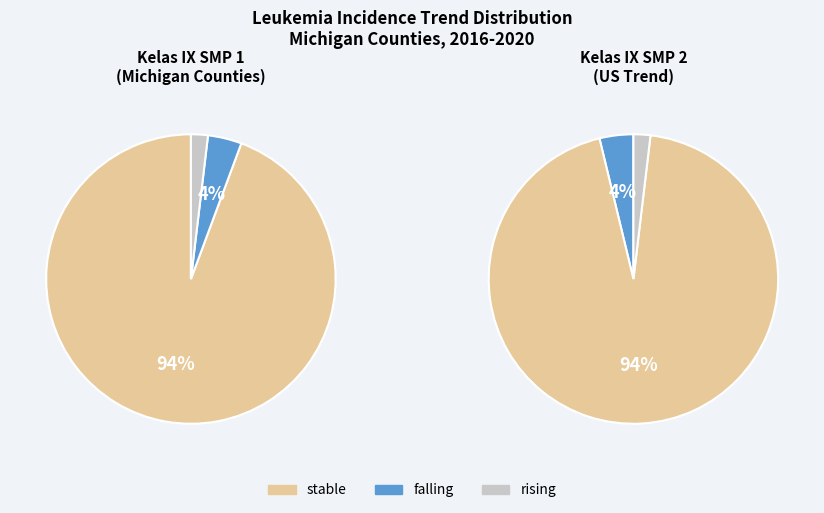

To the nearest percent, what is the average slice percentage?

33%